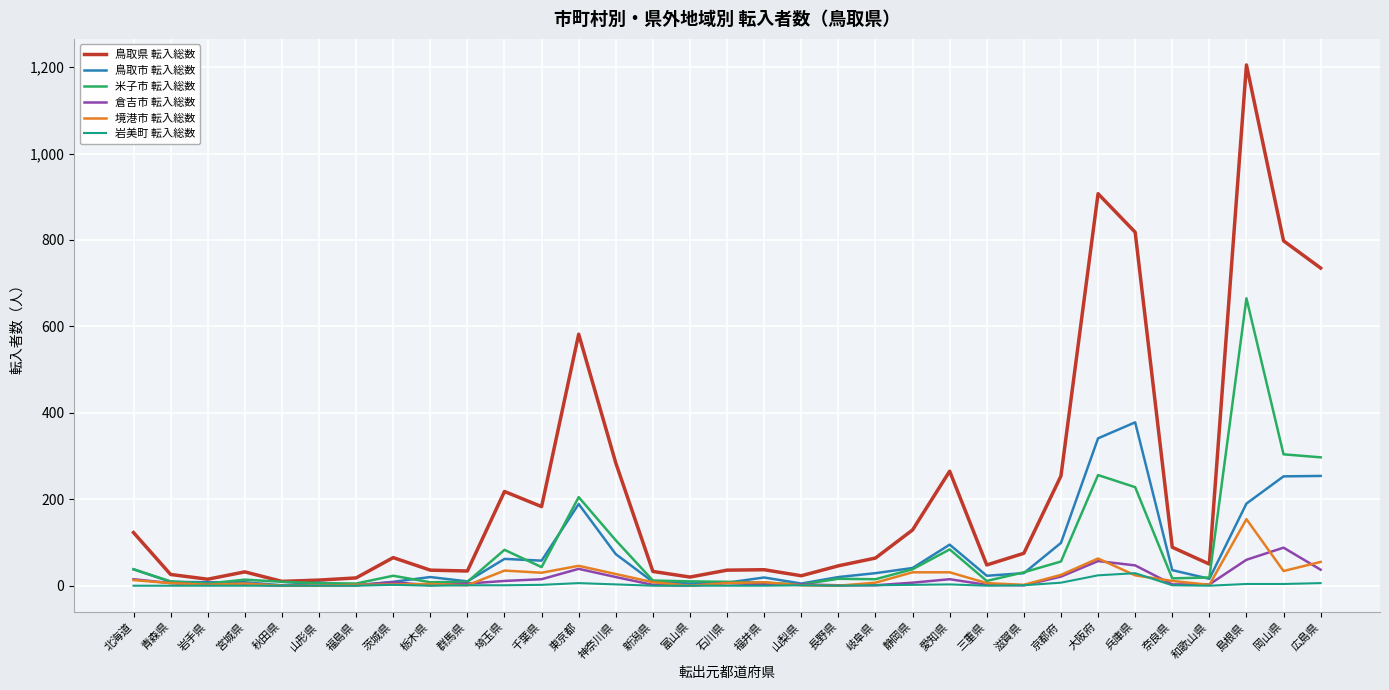

Which series has the largest total across all categories?

鳥取県 転入総数